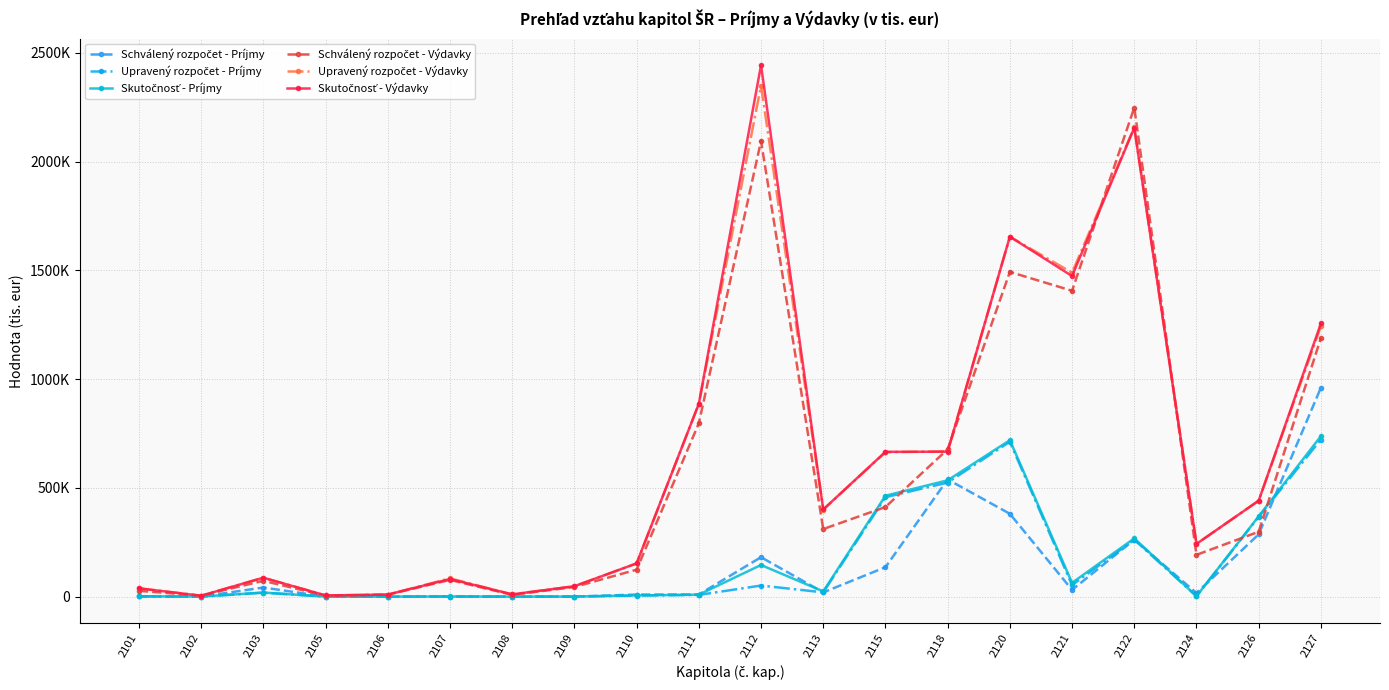

What is the spread (max minus min) of values at 2120?

1274196